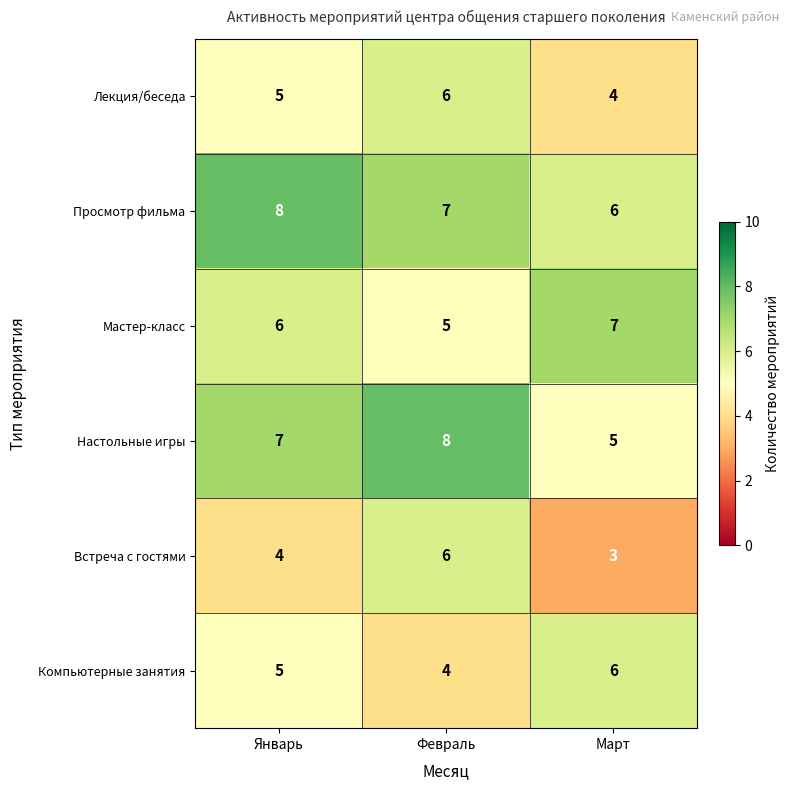

Is it true that Лекция/беседа equals 5 at Январь?

True